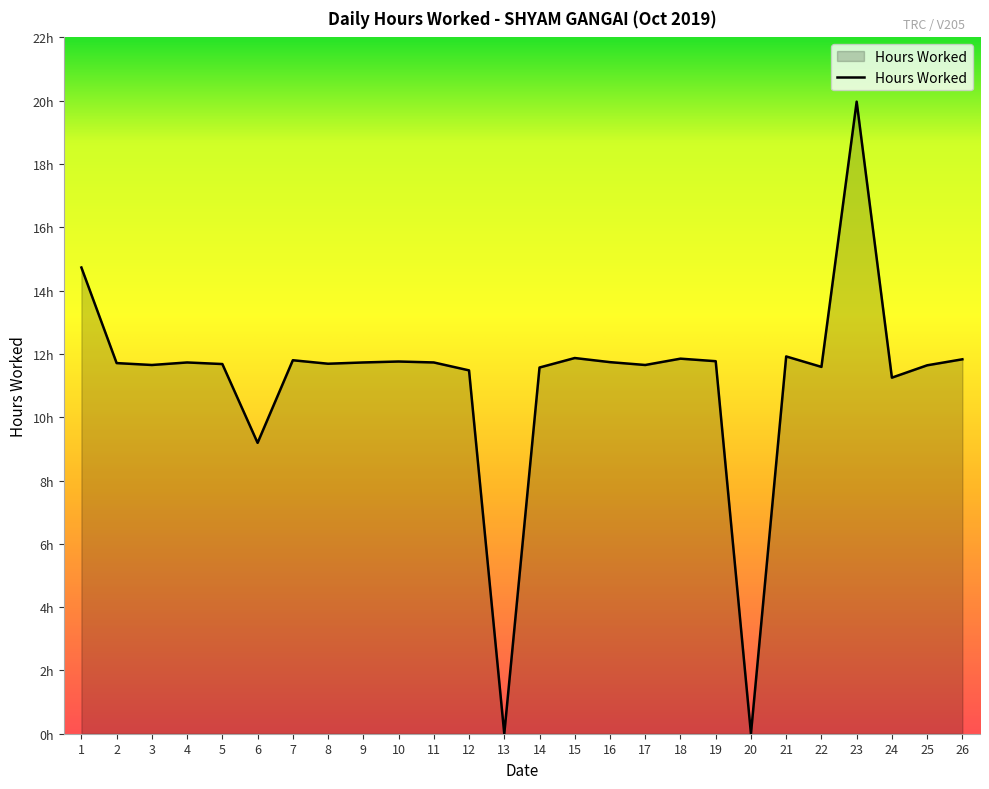

Rank the categories by value from highest to lowest.

23, 1, 21, 15, 18, 26, 7, 19, 10, 16, 4, 9, 11, 2, 8, 5, 3, 17, 25, 22, 14, 12, 24, 6, 13, 20